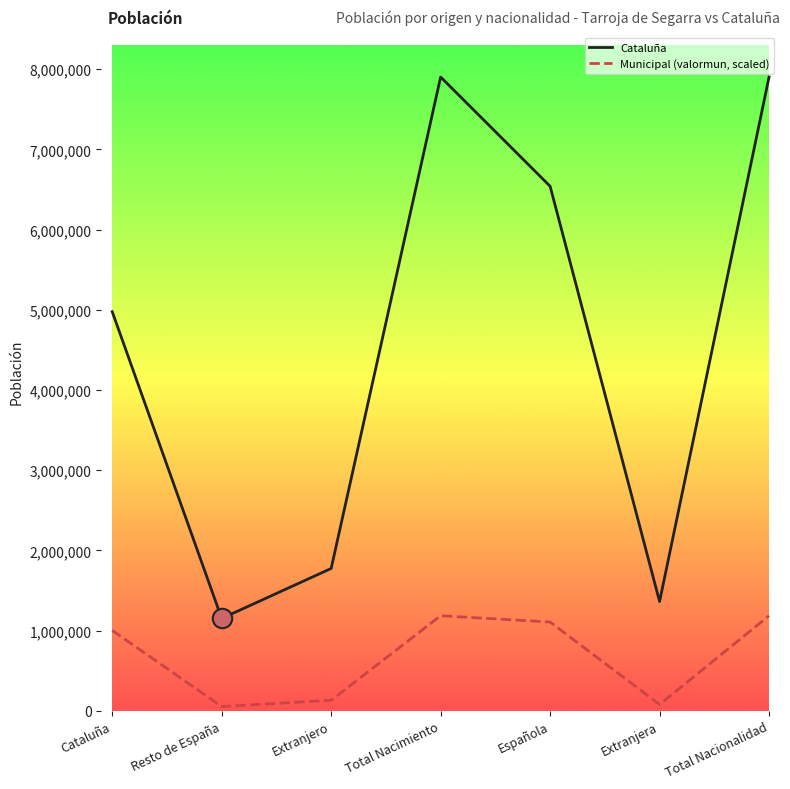

In Municipal (valormun, scaled), how many points are higher than both neighbors (excluding endpoints)?

1